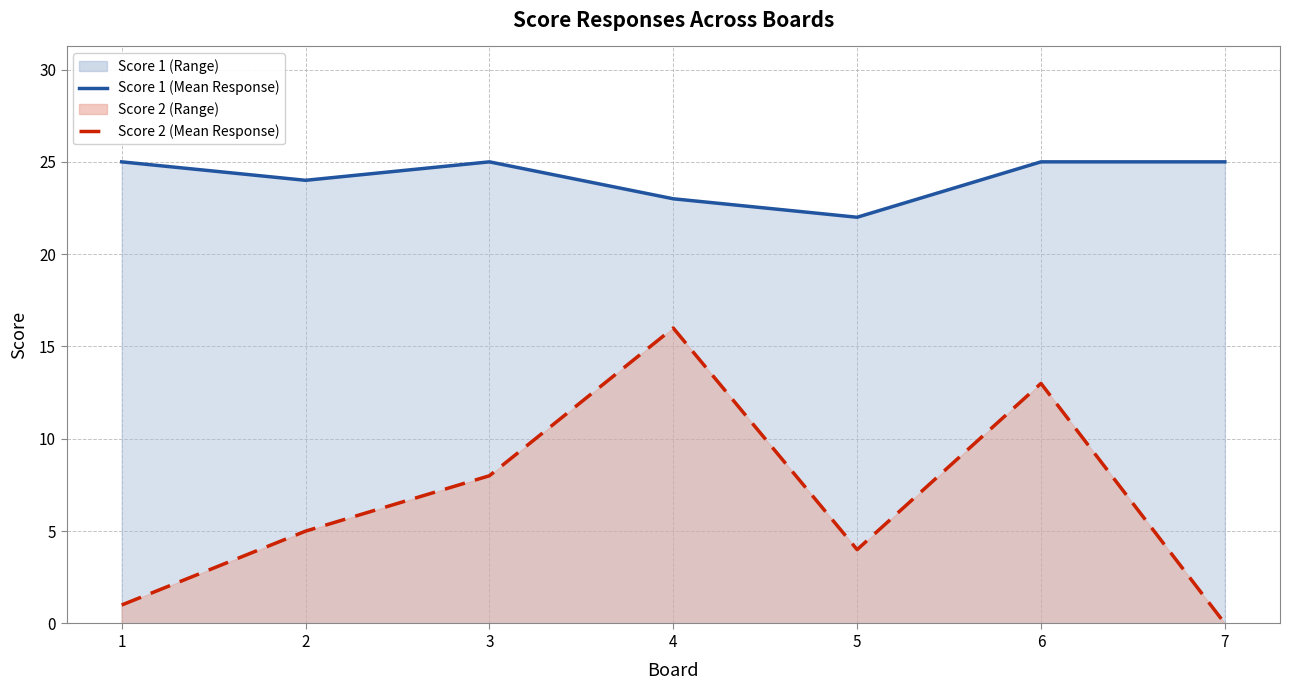

True or false: Score 2 (Mean Response) and Score 1 (Mean Response) cross at least once.

False